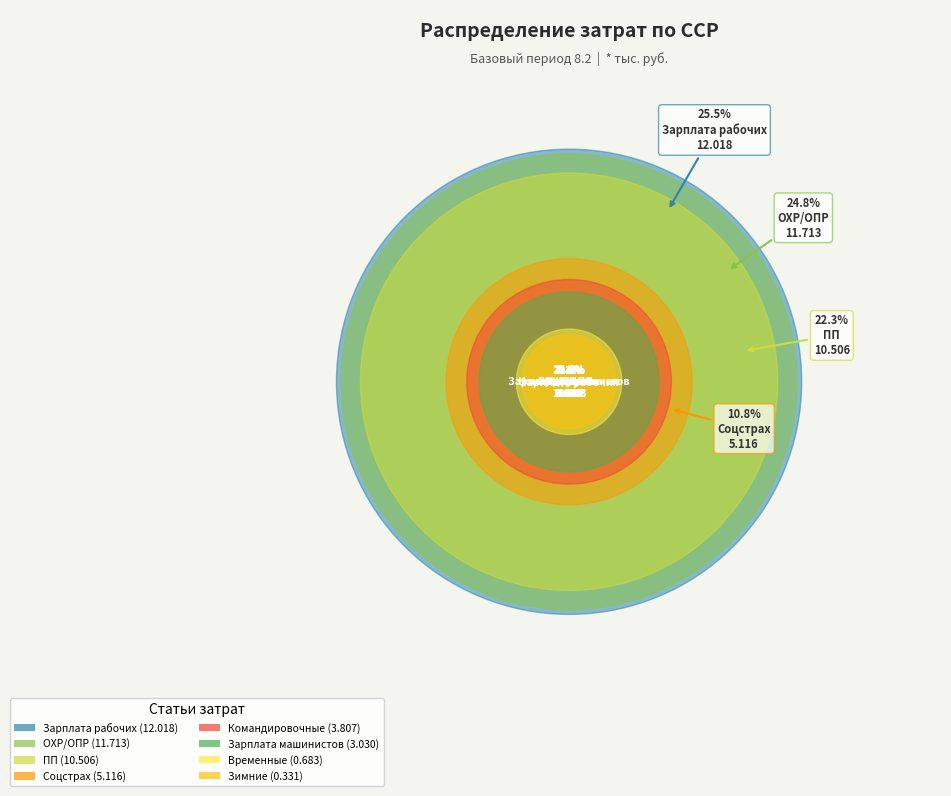

How much of the chart is everything except Соцстрах?

89.2%